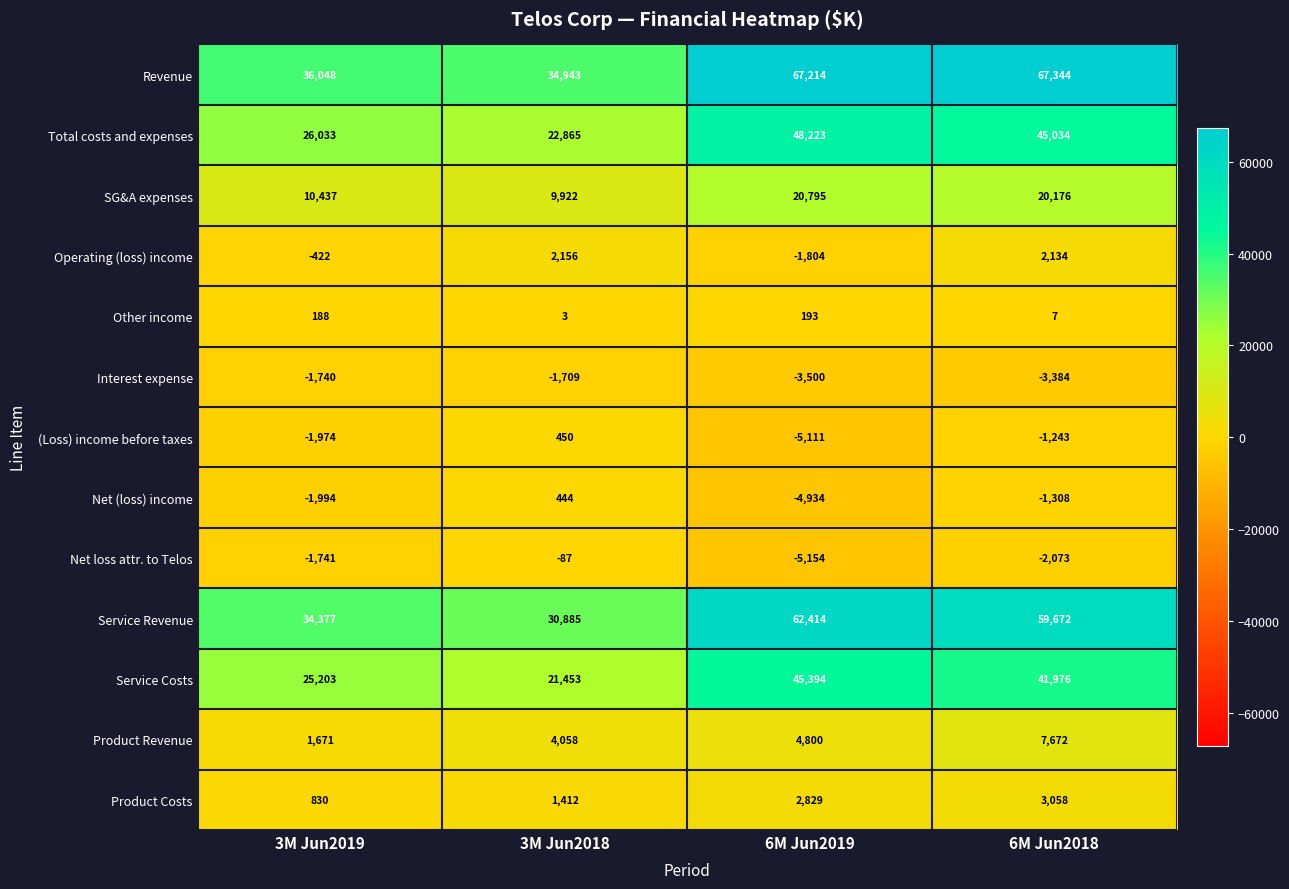

At which label does Interest expense reach its minimum?

6M Jun2019